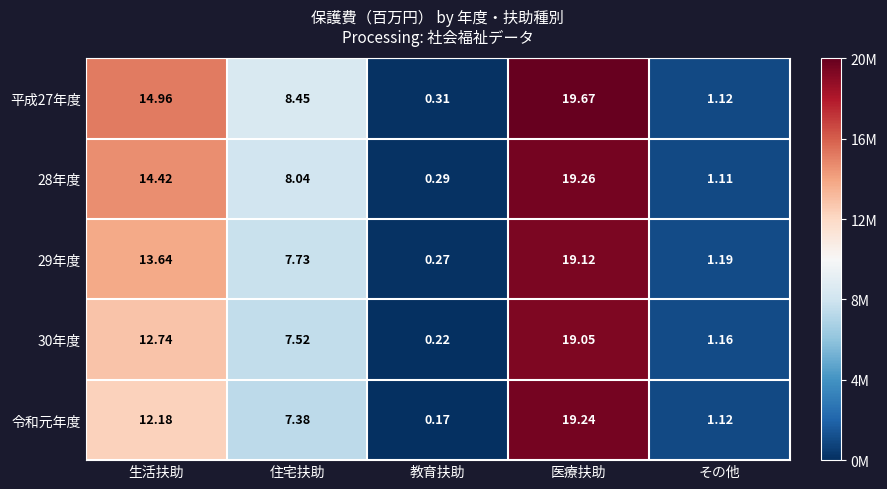

At which label is 30年度 closest to 9?

住宅扶助